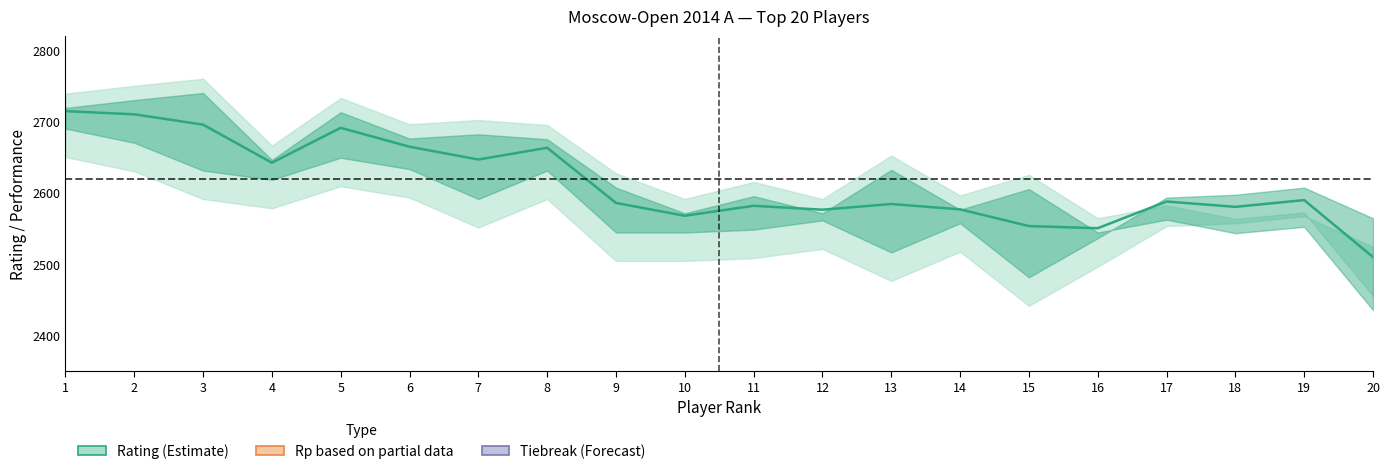

True or false: Rating (Estimate) and Buchholz (Partial) intersect in this chart.

False